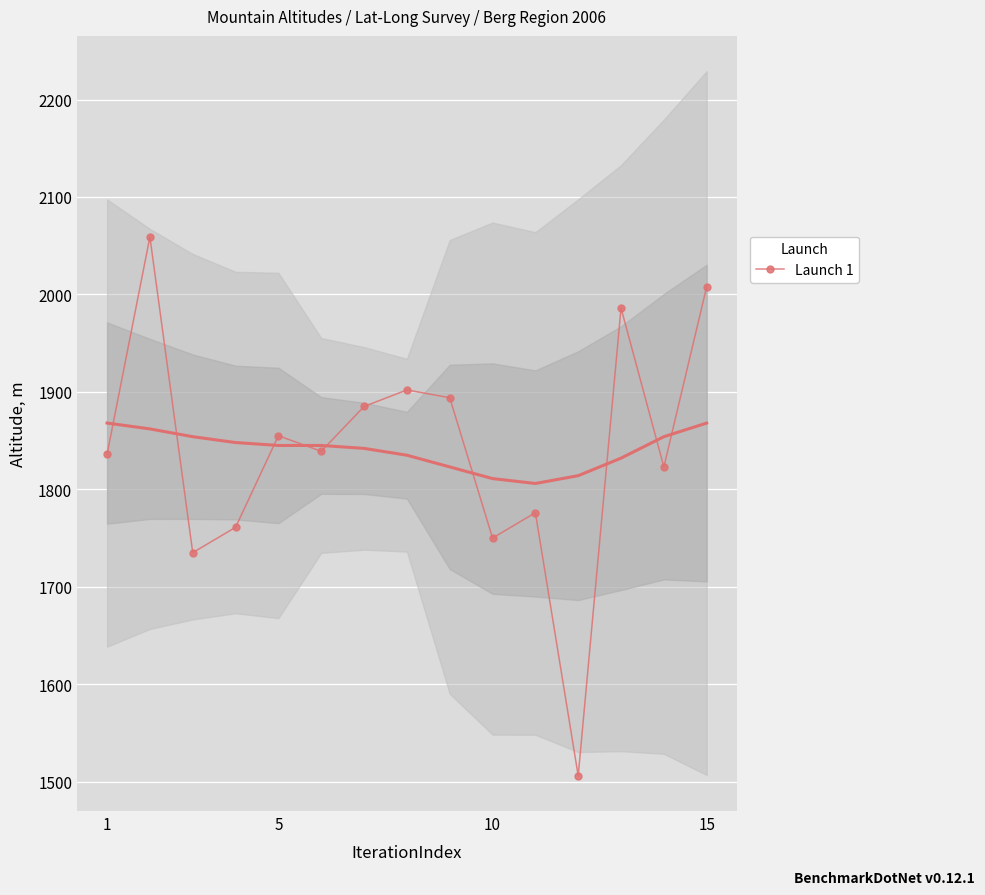

In Launch 1, how many points are higher than both neighbors (excluding endpoints)?

5